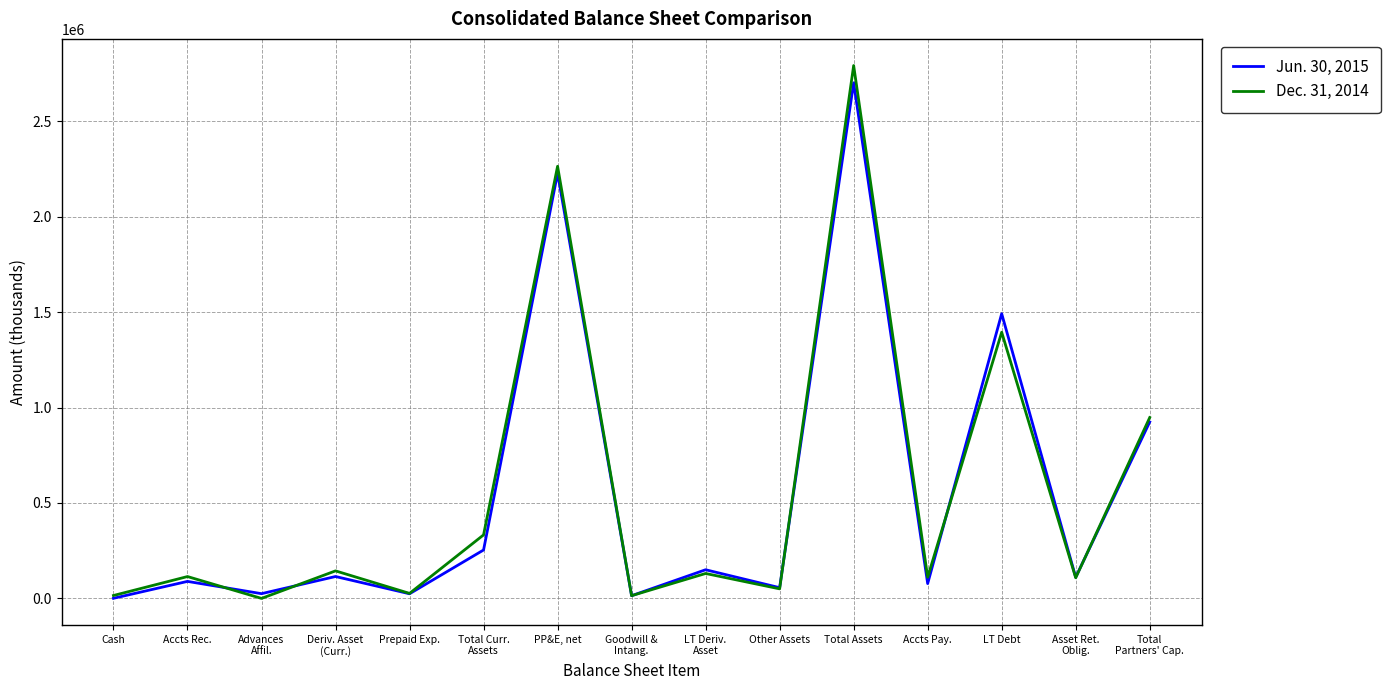

At which label does Jun. 30, 2015 reach its peak?

Total Assets